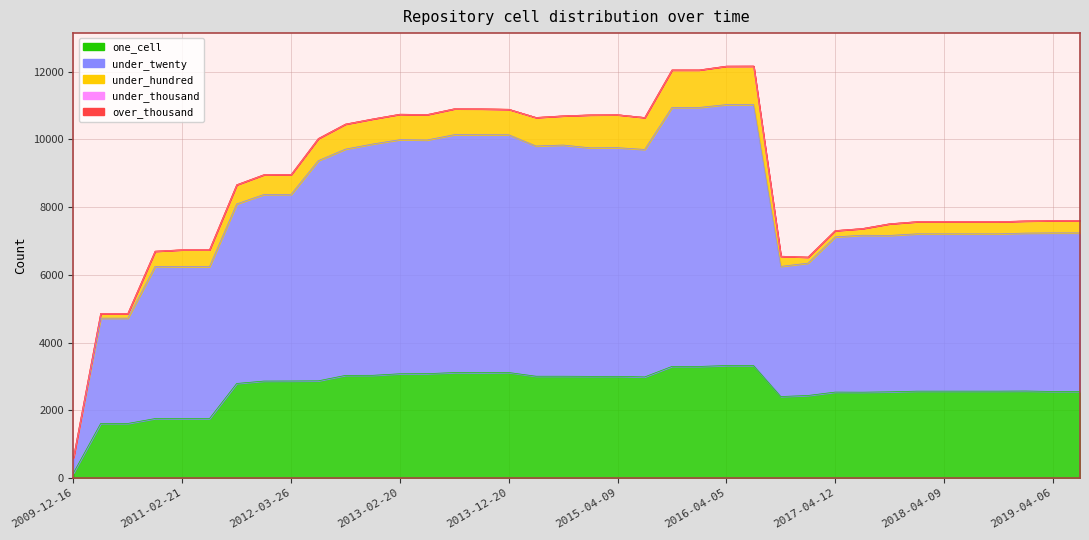

Count the under_thousand_cells values in the range 0 to 1.

36